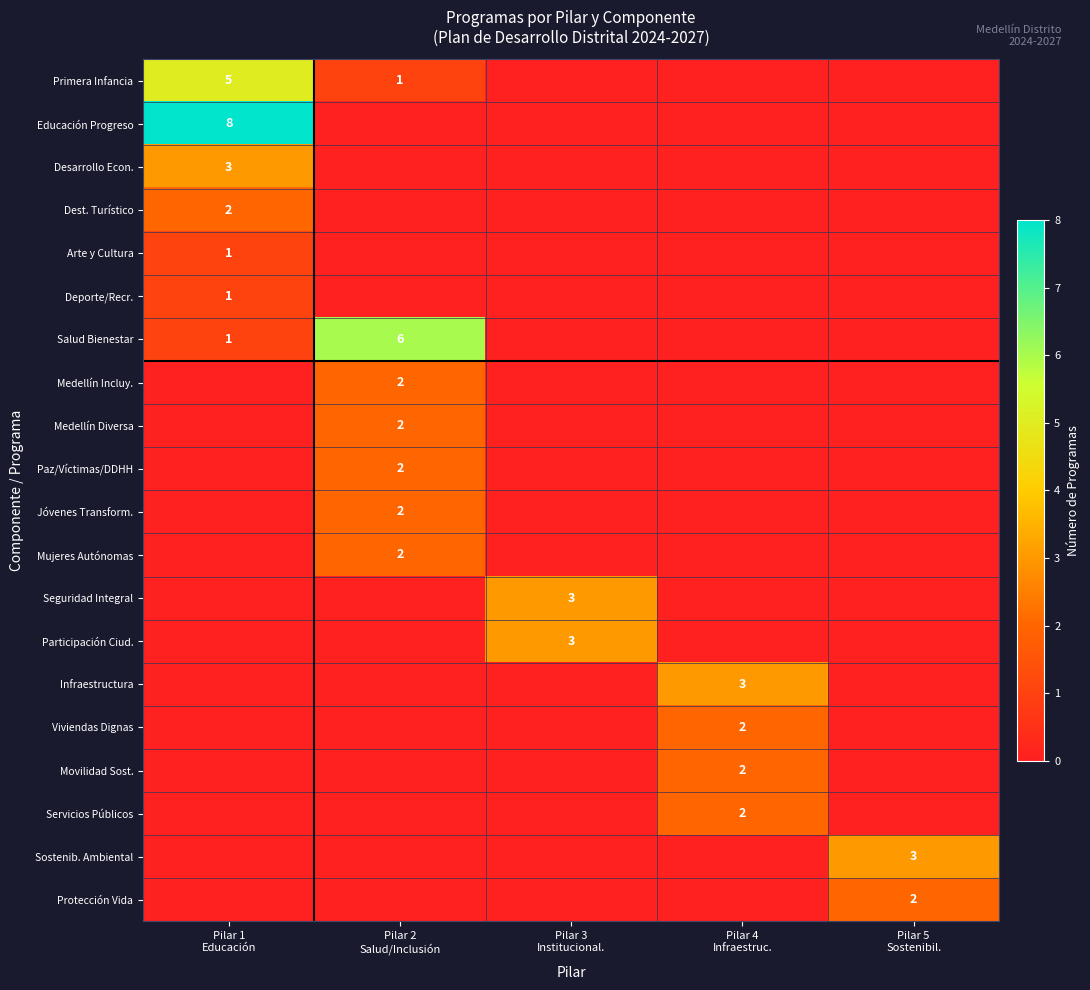

What is the spread (max minus min) of values at Pilar 5
Sostenibil.?

3